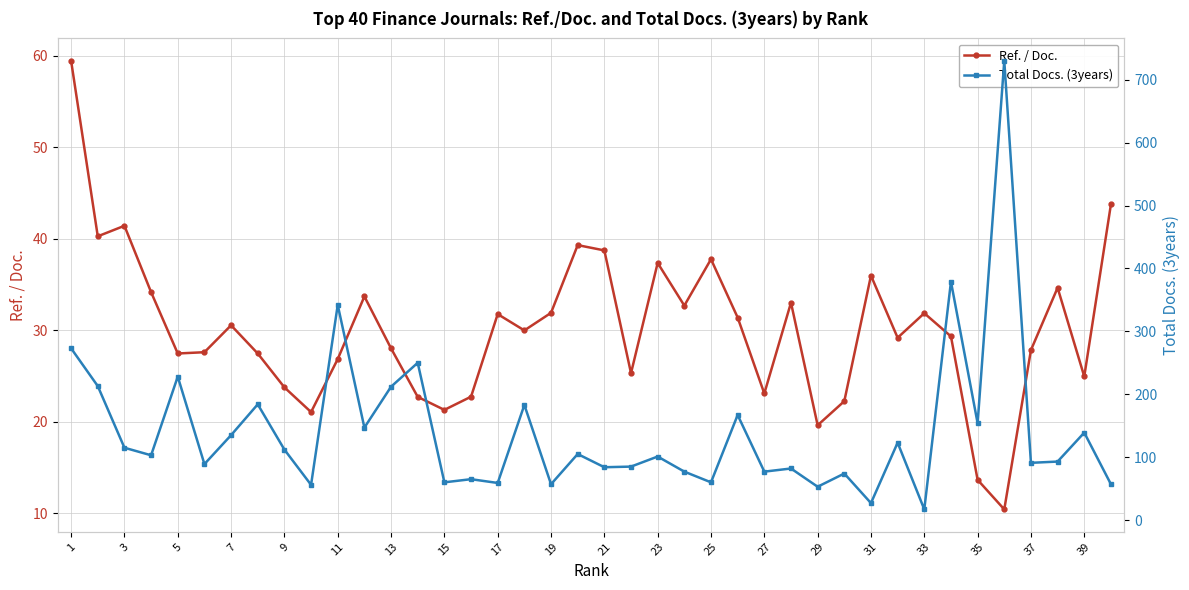

What is the lowest value of the Ref. / Doc. series?

10.4